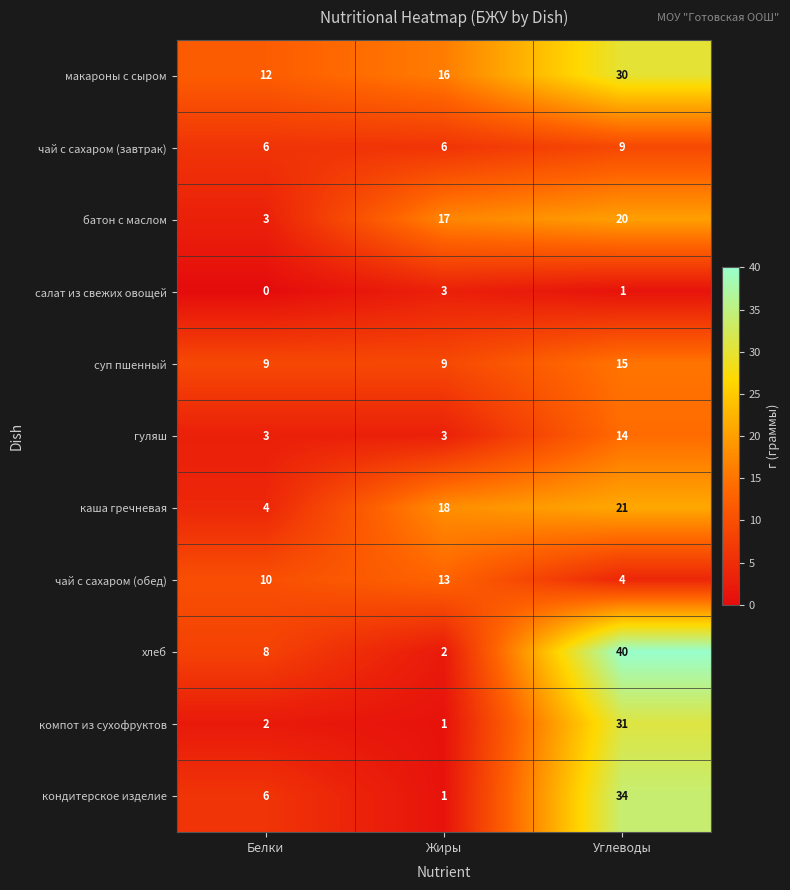

Where is хлеб nearest to the value 21?

Белки